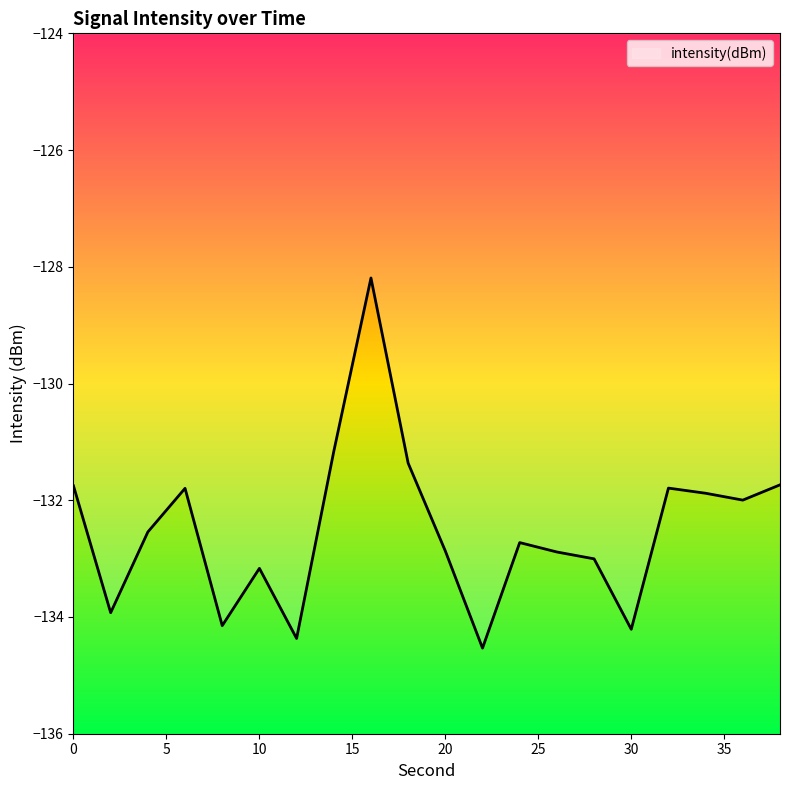

What is the difference between the maximum and minimum values?

6.3